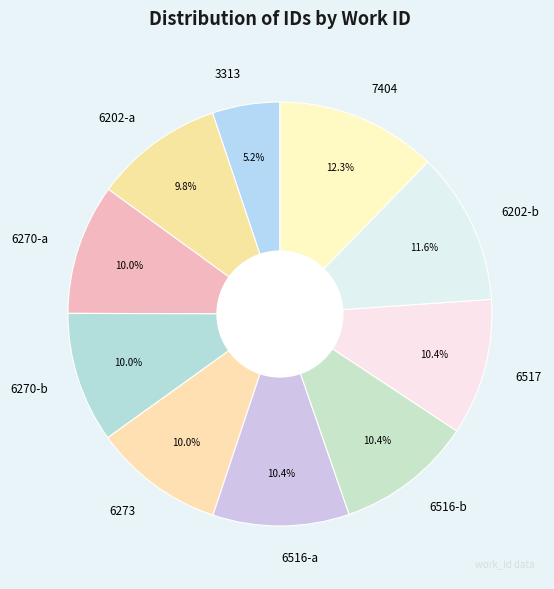

Is there a majority slice in this chart?

No